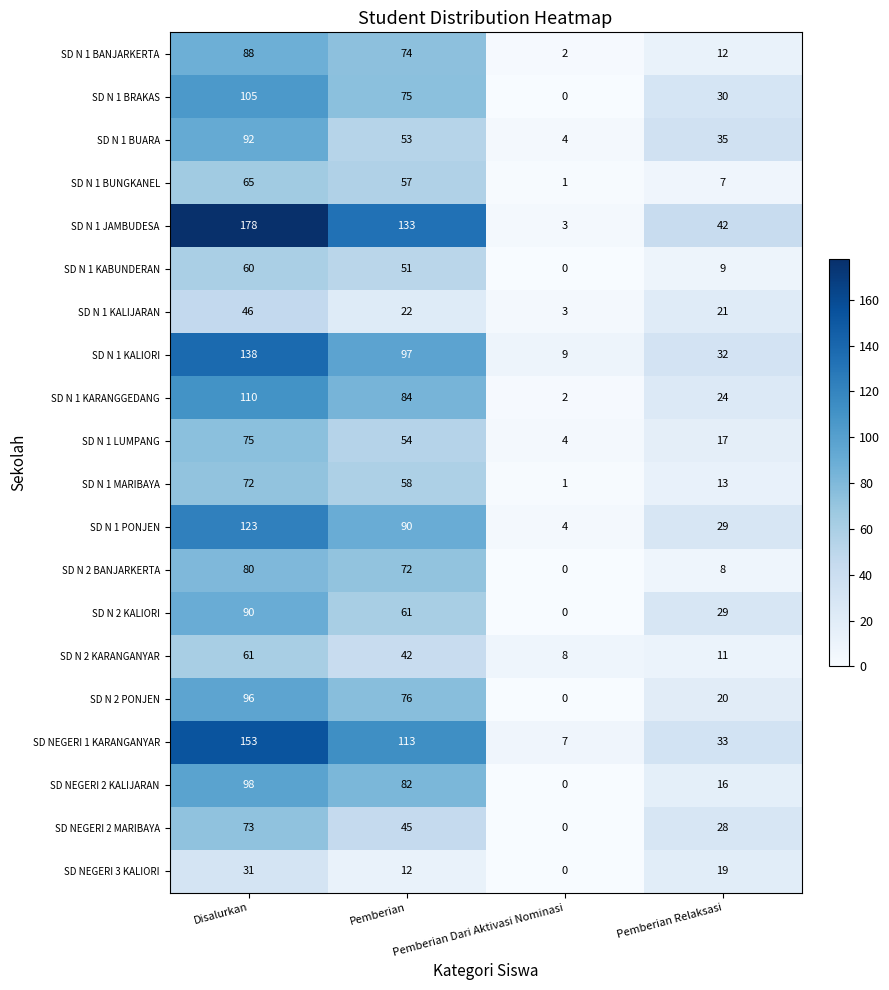

What is the difference between the SD NEGERI 2 KALIJARAN values at Pemberian Dari Aktivasi Nominasi and Pemberian?

82